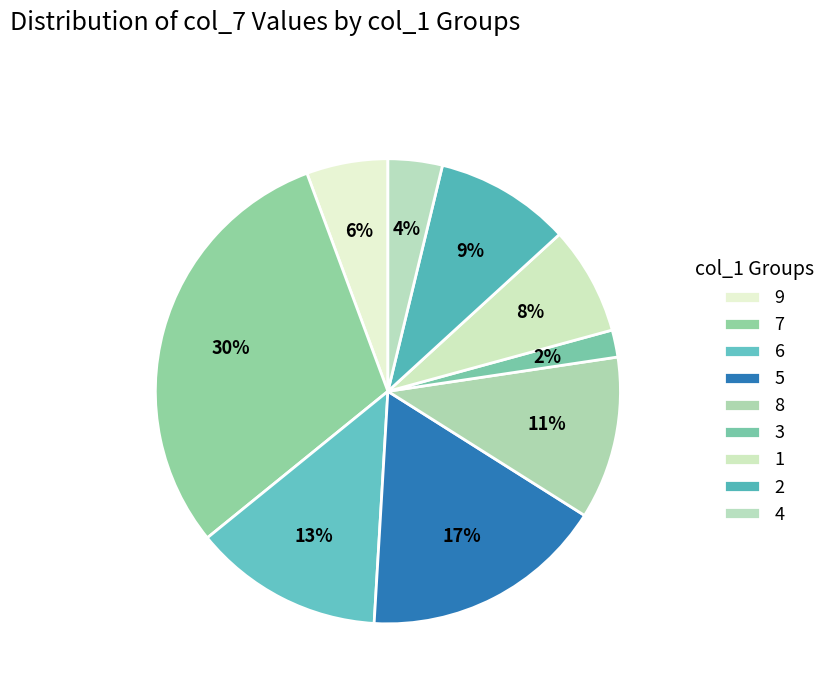

How many slices are in this pie chart?

9